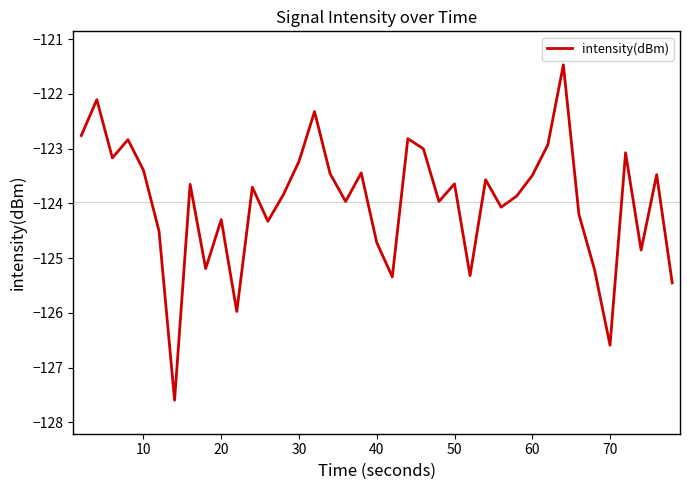

Does the chart have visible grid lines?

No